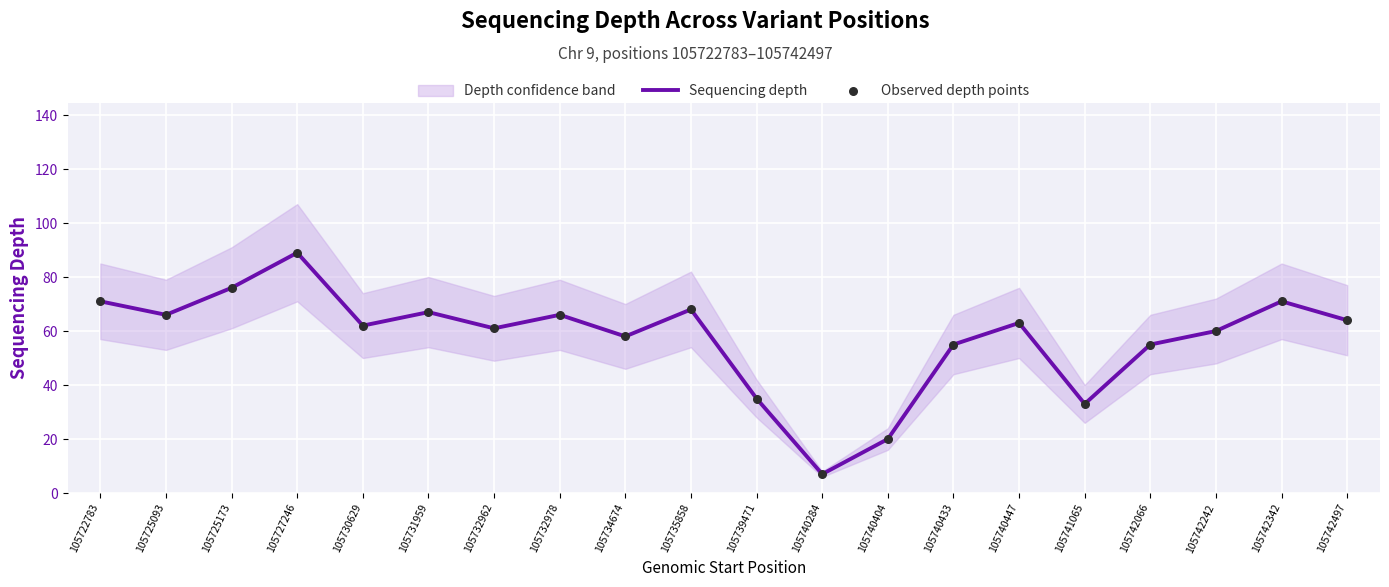

At how many categories does at least one series exceed 70?

4